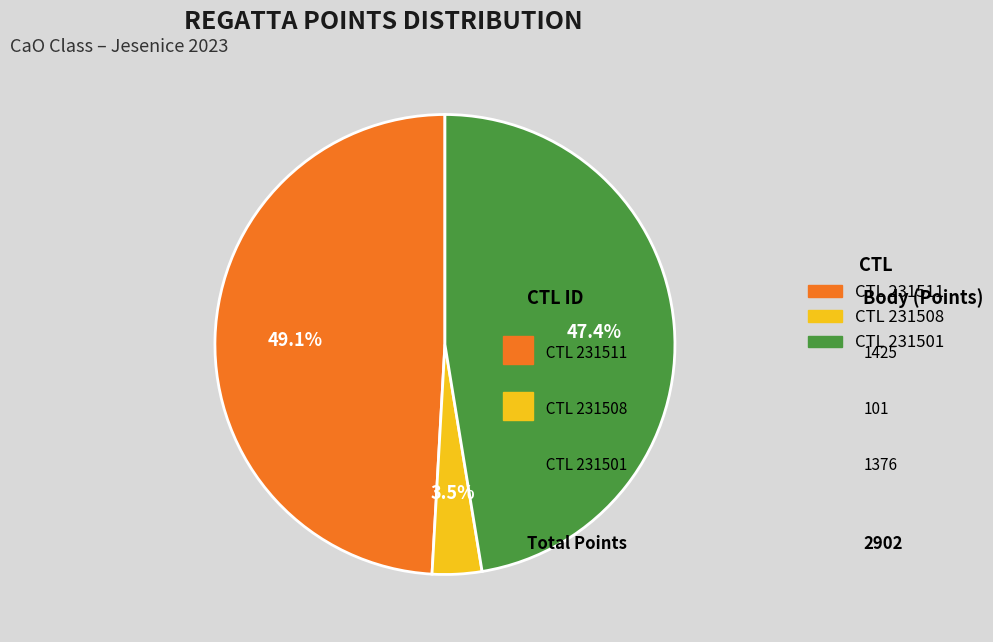

Is CTL 231501 the majority of the pie?

No